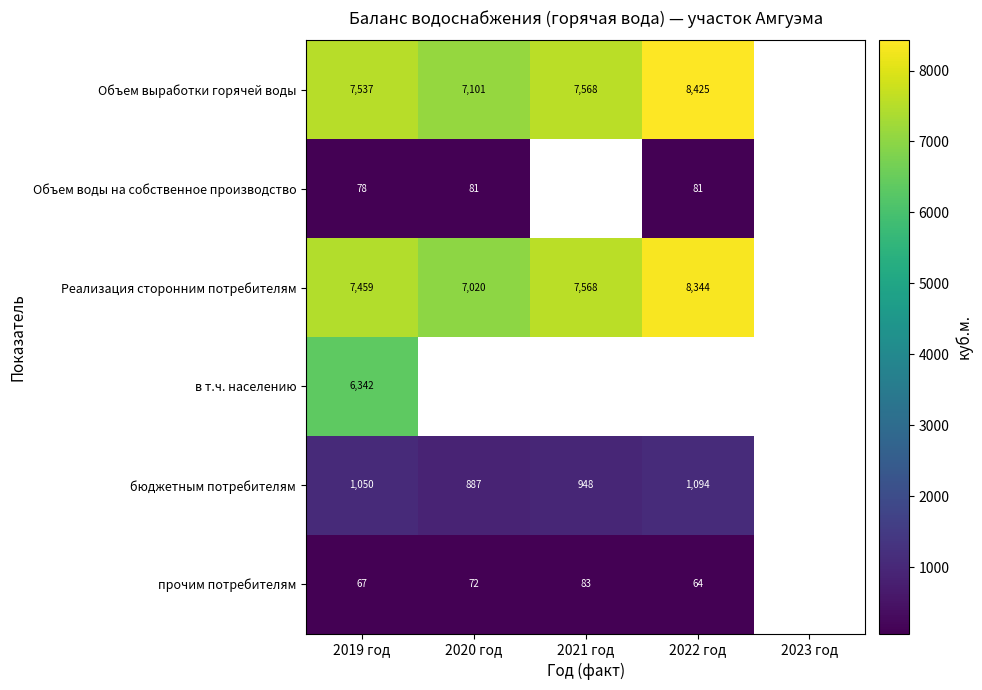

At 2019 год, list the series in order from smallest to largest.

прочим потребителям, Объем воды на собственное производство, бюджетным потребителям, в т.ч. населению, Реализация сторонним потребителям, Объем выработки горячей воды